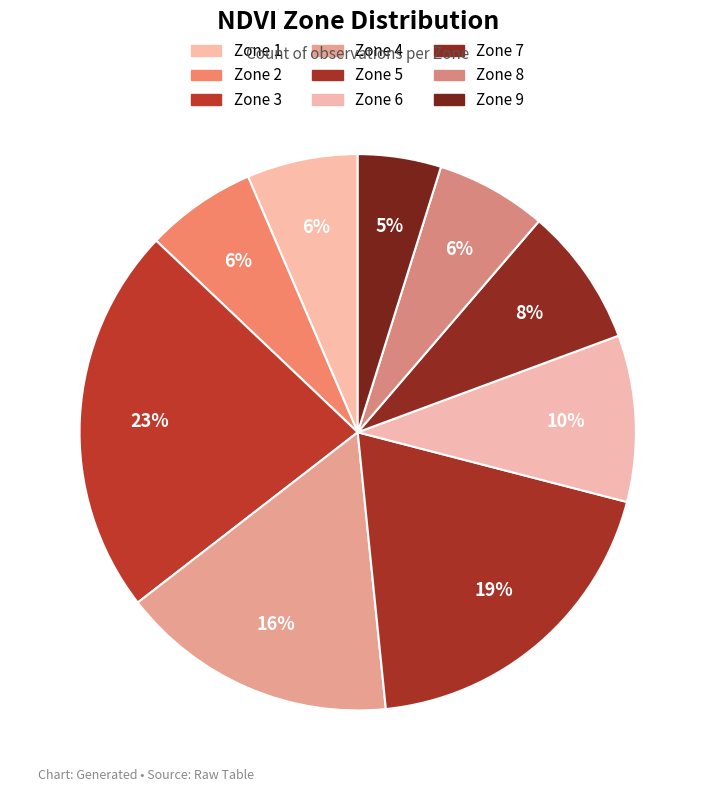

How many segments does this pie chart have?

9